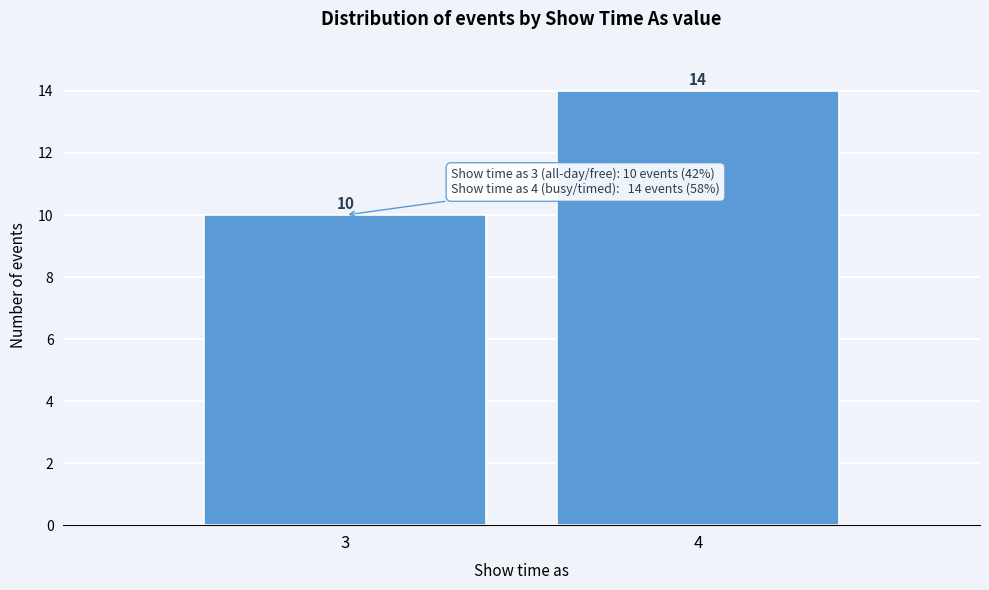

Reading left to right, list all the values displayed in this chart.

3=10	4=14